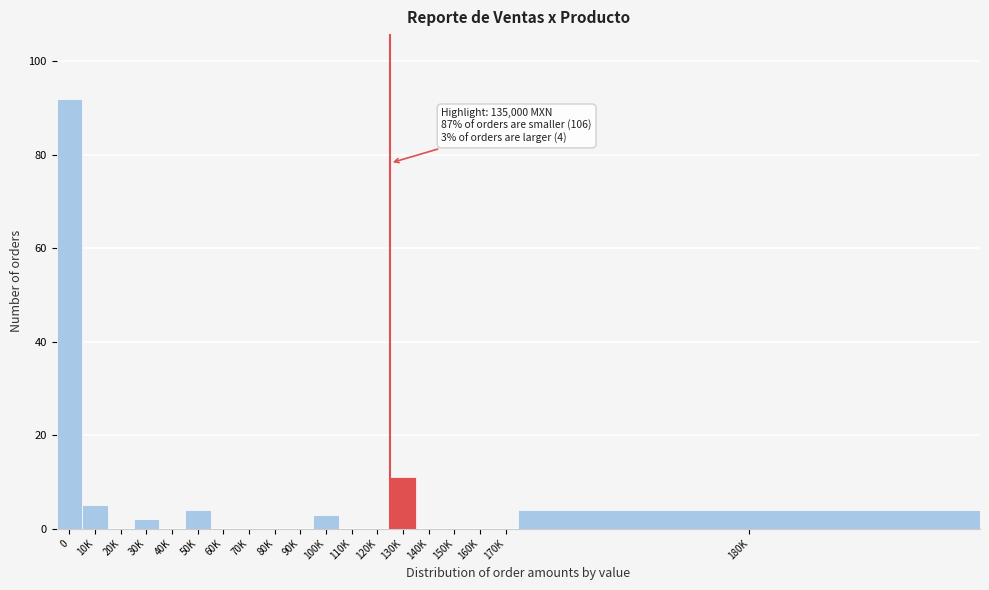

Reading left to right, extract all data points from this chart.

0=92	10K=5	20K=0	30K=2	40K=0	50K=4	60K=0	70K=0	80K=0	90K=0	100K=3	110K=0	120K=0	130K=11	140K=0	150K=0	160K=0	170K=0	180K=4